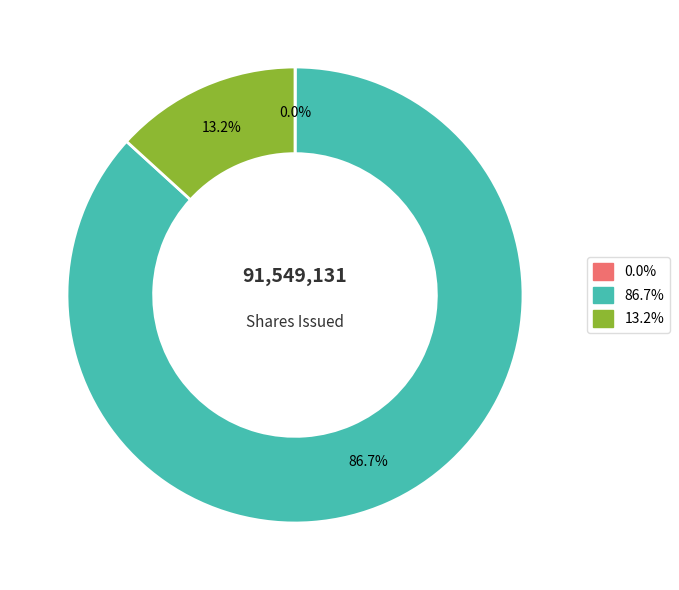

Is there any slice that represents more than half of the pie?

Yes